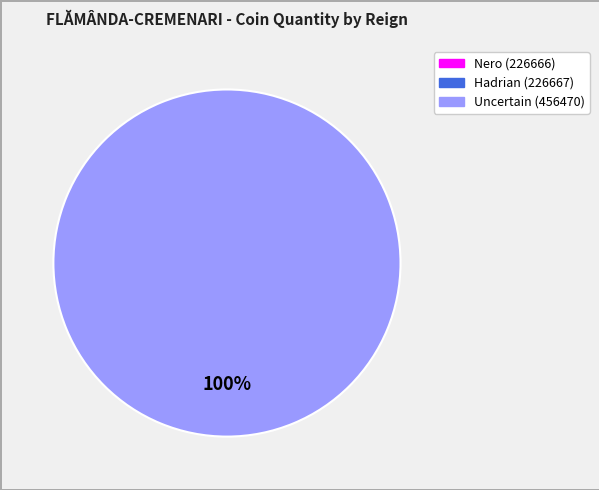

Do Hadrian (226667) and Nero (226666) together represent more than half of the pie?

No